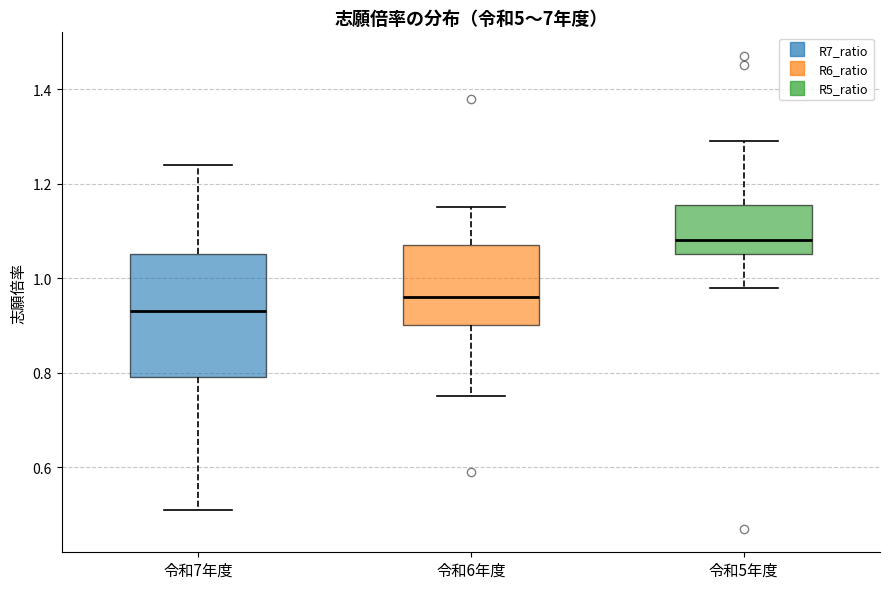

Comparing the boxes themselves (not the whiskers), which one is the tallest?

令和7年度